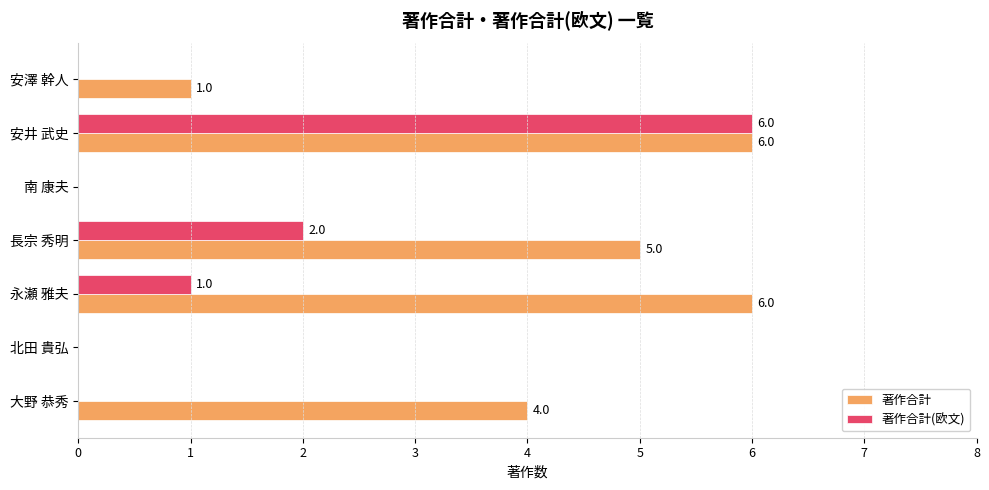

Between 北田 貴弘 and 永瀬 雅夫, which series saw the biggest shift?

著作合計